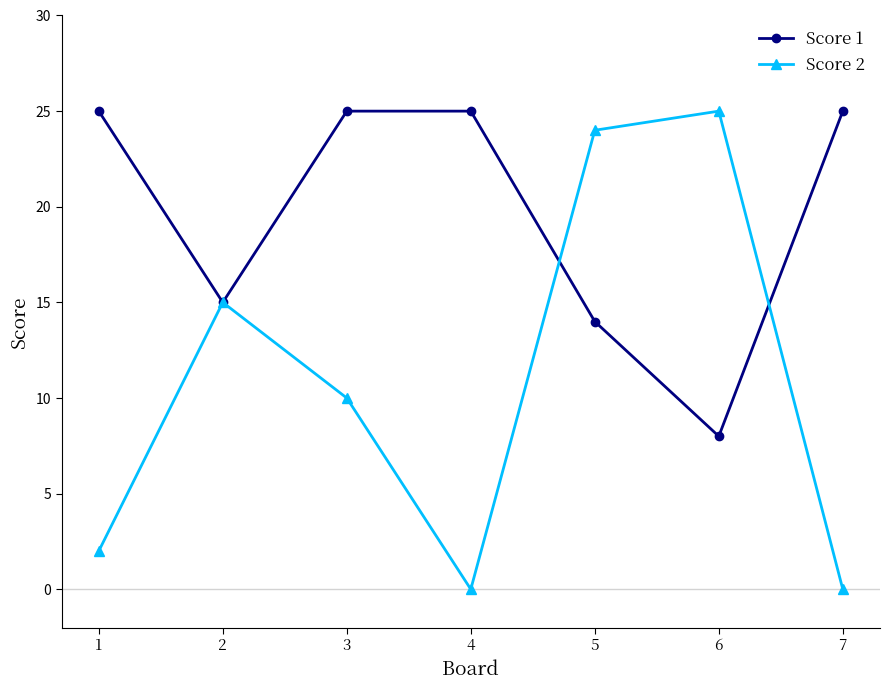

List the series in order of their overall mean, lowest first.

Score 2, Score 1